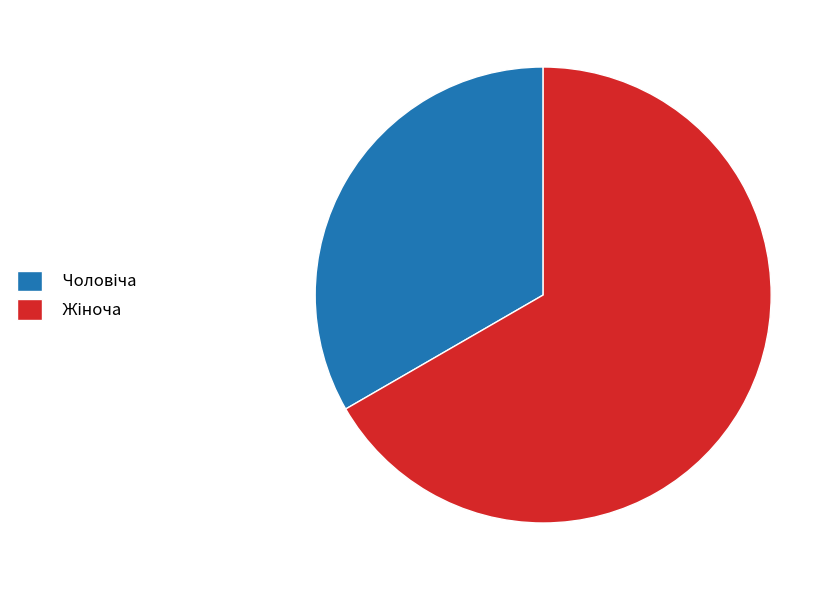

Does any single category account for the majority?

Yes